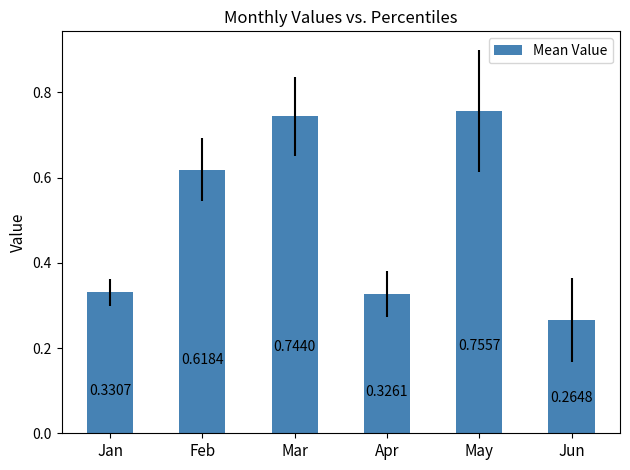

List the labels in order of value, largest first.

May, Mar, Feb, Jan, Apr, Jun